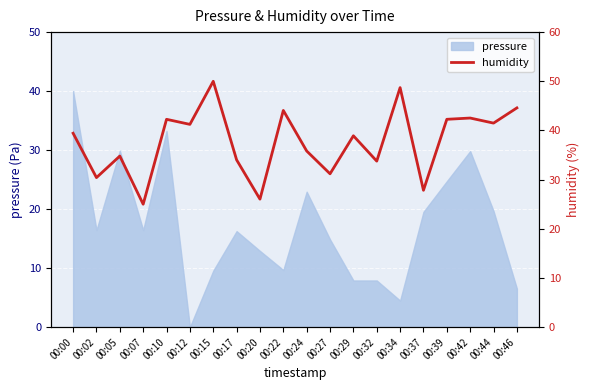

How many data points does each series have?

20